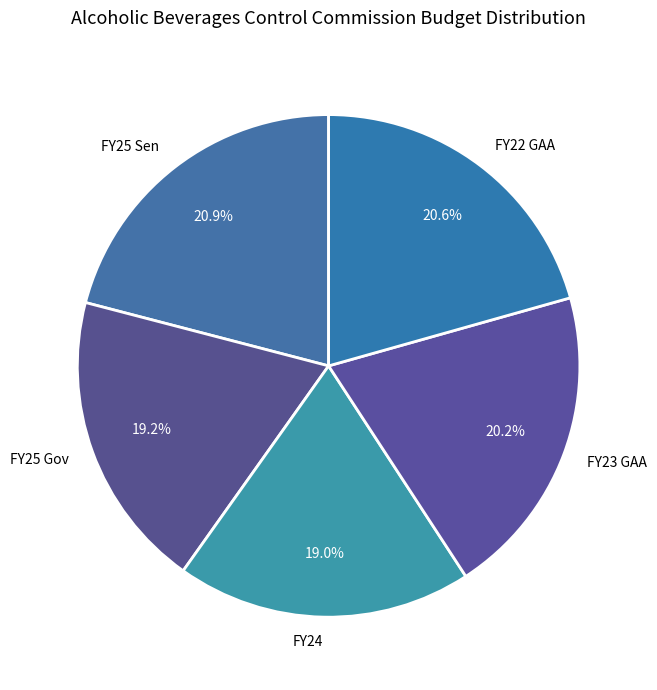

What percentage is the FY24 slice, to the nearest percent?

19%